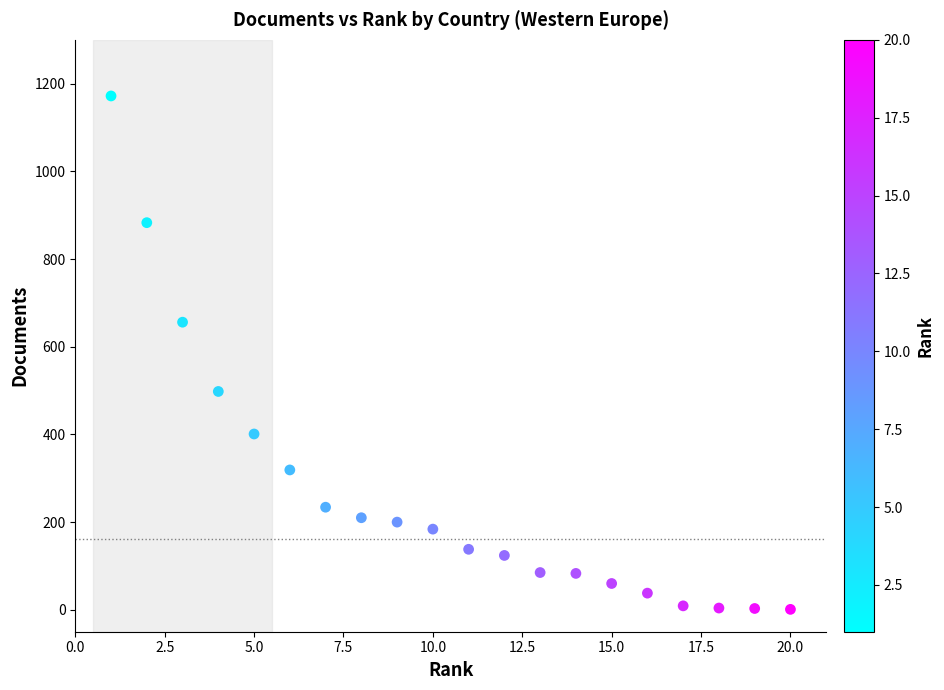

What Y value in the scatter plot is closest to 586?

656